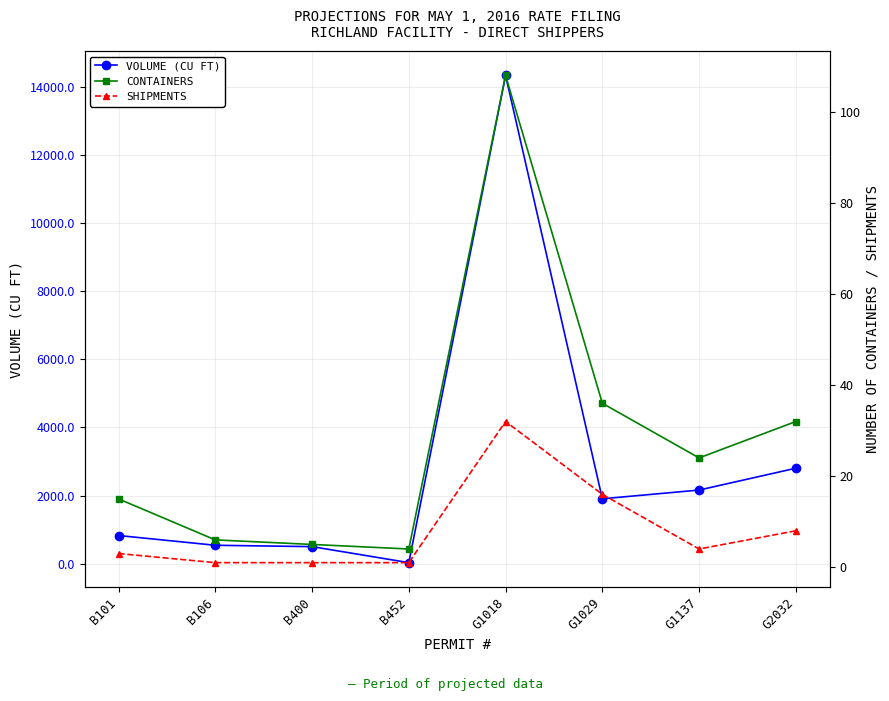

True or false: SHIPMENTS and VOLUME (CU FT) cross at least once.

False